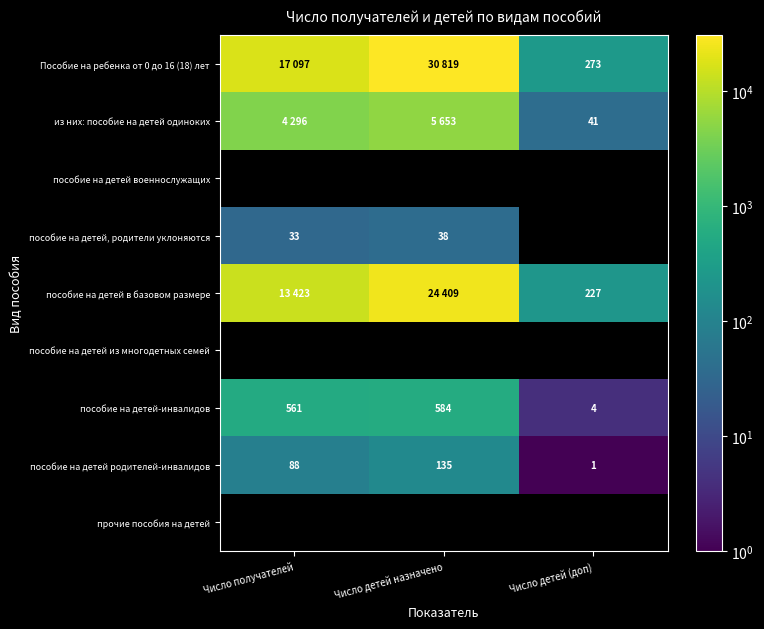

What value does the пособие на детей-инвалидов series have at Число получателей?

561